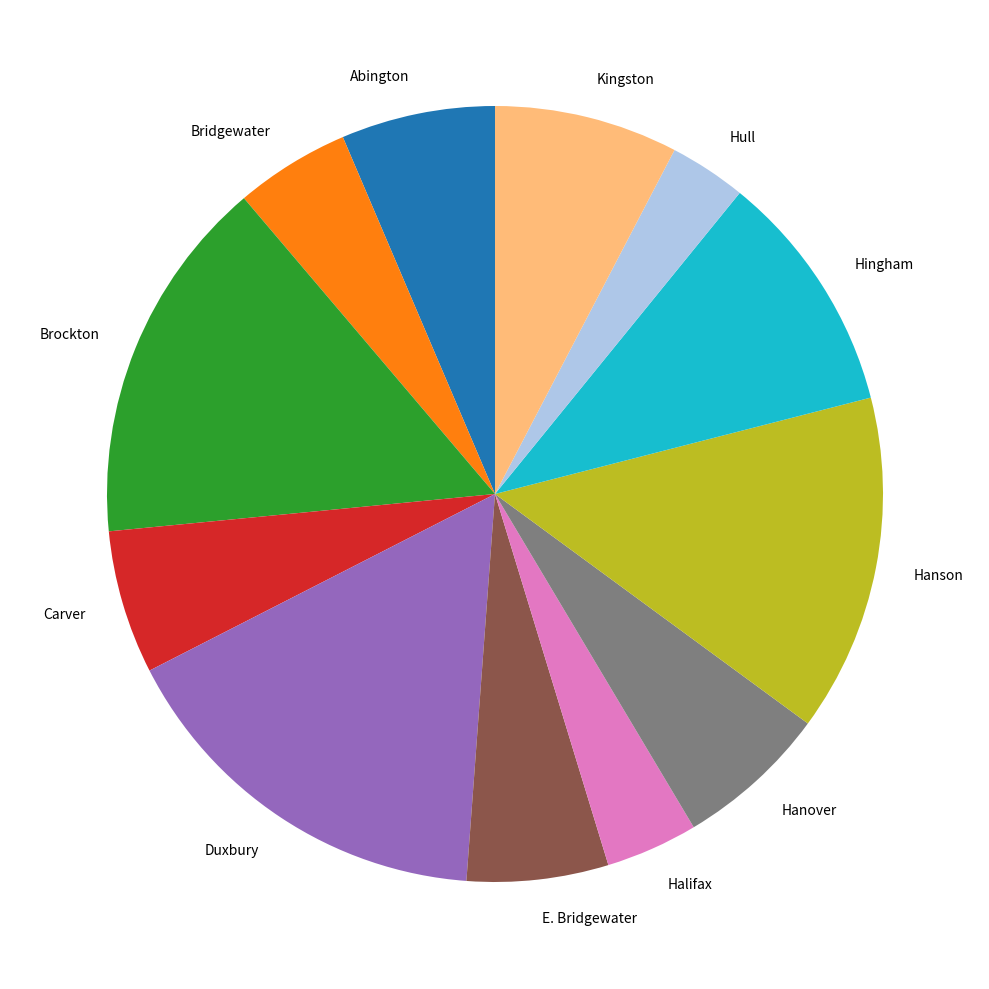

Between Hull and Bridgewater, which is larger?

Bridgewater